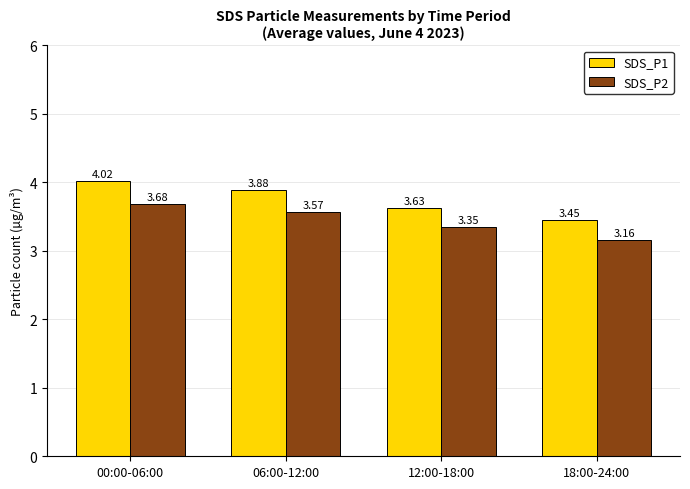

What is the label of the 3rd bar from the left?

12:00-18:00